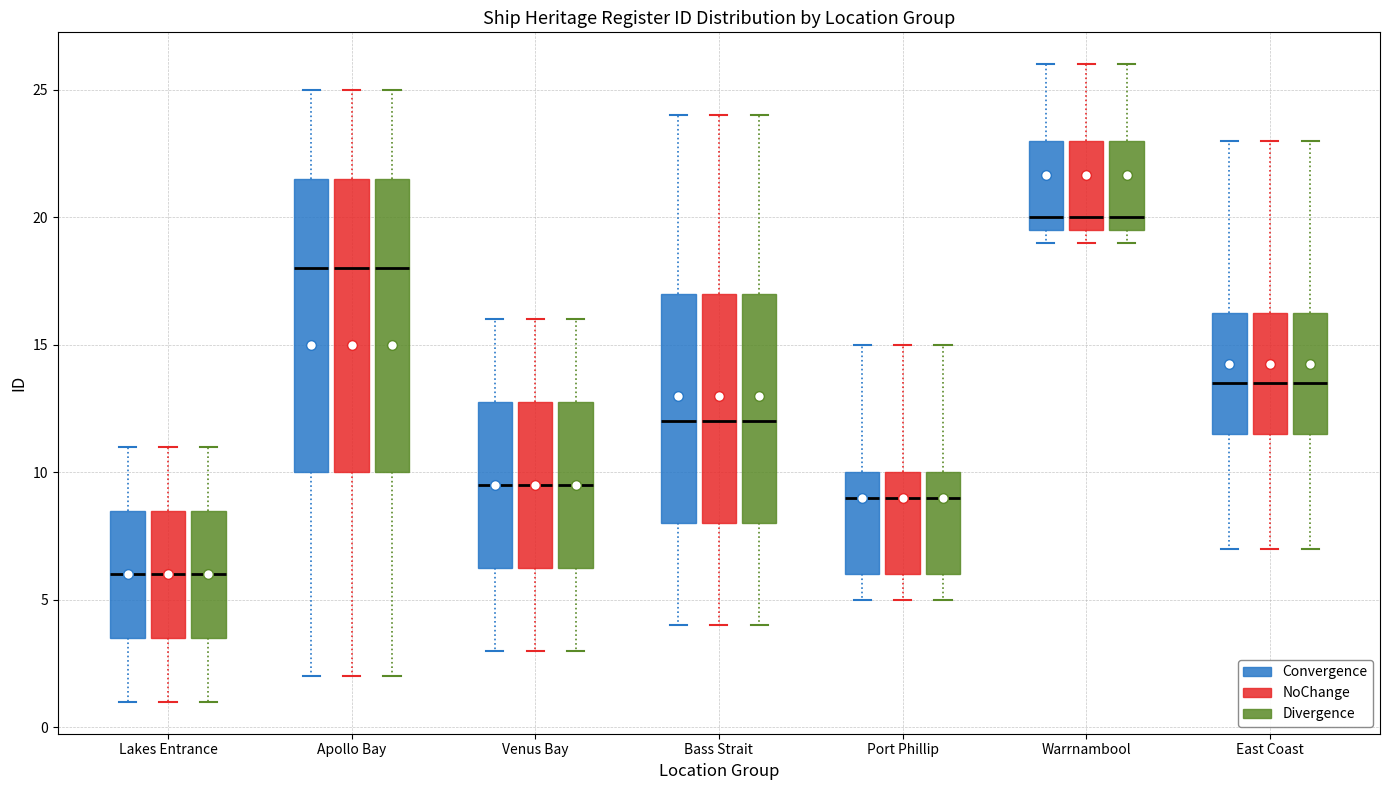

Reading left to right, read every box against the y-axis: the position of its median line, the range the box covers, and the ends of its whiskers. The values are not printed on the chart, so give them approximately, as read against the axis.

Lakes Entrance (Convergence): median 6.0, box 3.5 to 8.5, whiskers 1.0 to 11.0
Lakes Entrance (NoChange): median 6.0, box 3.5 to 8.5, whiskers 1.0 to 11.0
Lakes Entrance (Divergence): median 6.0, box 3.5 to 8.5, whiskers 1.0 to 11.0
Apollo Bay (Convergence): median 18.0, box 10.0 to 21.5, whiskers 2.0 to 25.0
Apollo Bay (NoChange): median 18.0, box 10.0 to 21.5, whiskers 2.0 to 25.0
Apollo Bay (Divergence): median 18.0, box 10.0 to 21.5, whiskers 2.0 to 25.0
Venus Bay (Convergence): median 9.5, box 6.5 to 13.0, whiskers 3.0 to 16.0
Venus Bay (NoChange): median 9.5, box 6.5 to 13.0, whiskers 3.0 to 16.0
Venus Bay (Divergence): median 9.5, box 6.5 to 13.0, whiskers 3.0 to 16.0
Bass Strait (Convergence): median 12.0, box 8.0 to 17.0, whiskers 4.0 to 24.0
Bass Strait (NoChange): median 12.0, box 8.0 to 17.0, whiskers 4.0 to 24.0
Bass Strait (Divergence): median 12.0, box 8.0 to 17.0, whiskers 4.0 to 24.0
Port Phillip (Convergence): median 9.0, box 6.0 to 10.0, whiskers 5.0 to 15.0
Port Phillip (NoChange): median 9.0, box 6.0 to 10.0, whiskers 5.0 to 15.0
Port Phillip (Divergence): median 9.0, box 6.0 to 10.0, whiskers 5.0 to 15.0
Warrnambool (Convergence): median 20.0, box 19.5 to 23.0, whiskers 19.0 to 26.0
Warrnambool (NoChange): median 20.0, box 19.5 to 23.0, whiskers 19.0 to 26.0
Warrnambool (Divergence): median 20.0, box 19.5 to 23.0, whiskers 19.0 to 26.0
East Coast (Convergence): median 13.5, box 11.5 to 16.5, whiskers 7.0 to 23.0
East Coast (NoChange): median 13.5, box 11.5 to 16.5, whiskers 7.0 to 23.0
East Coast (Divergence): median 13.5, box 11.5 to 16.5, whiskers 7.0 to 23.0